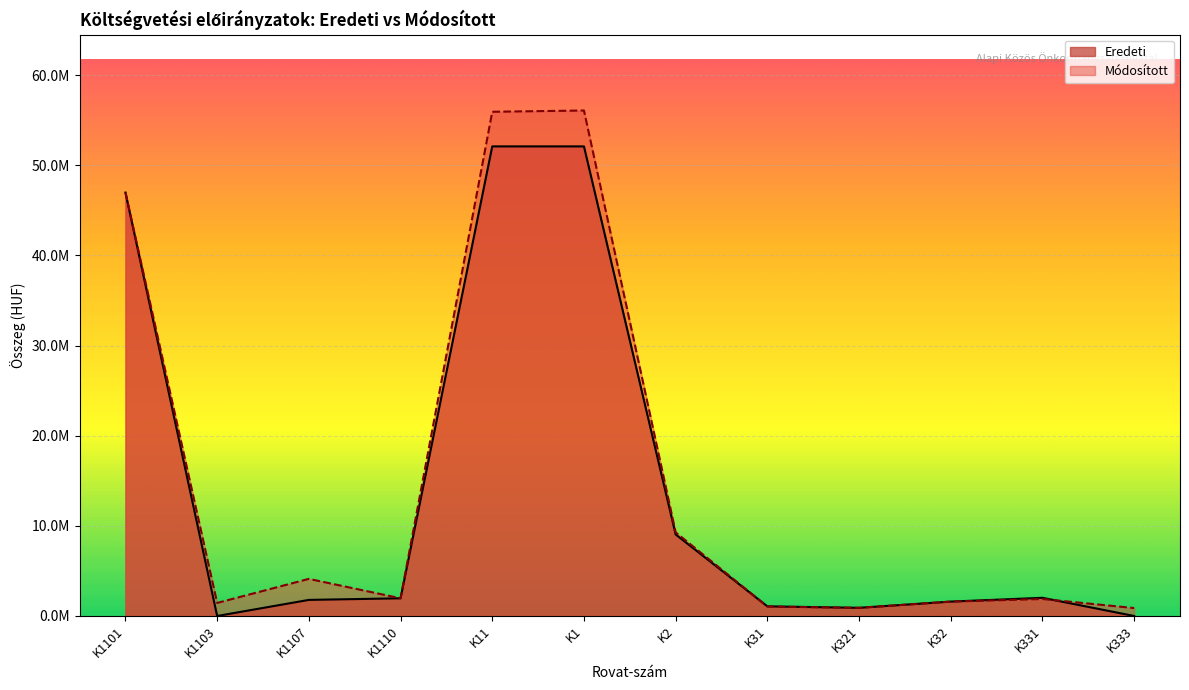

The Eredeti series shows -29966549 at K1105. True or false?

False